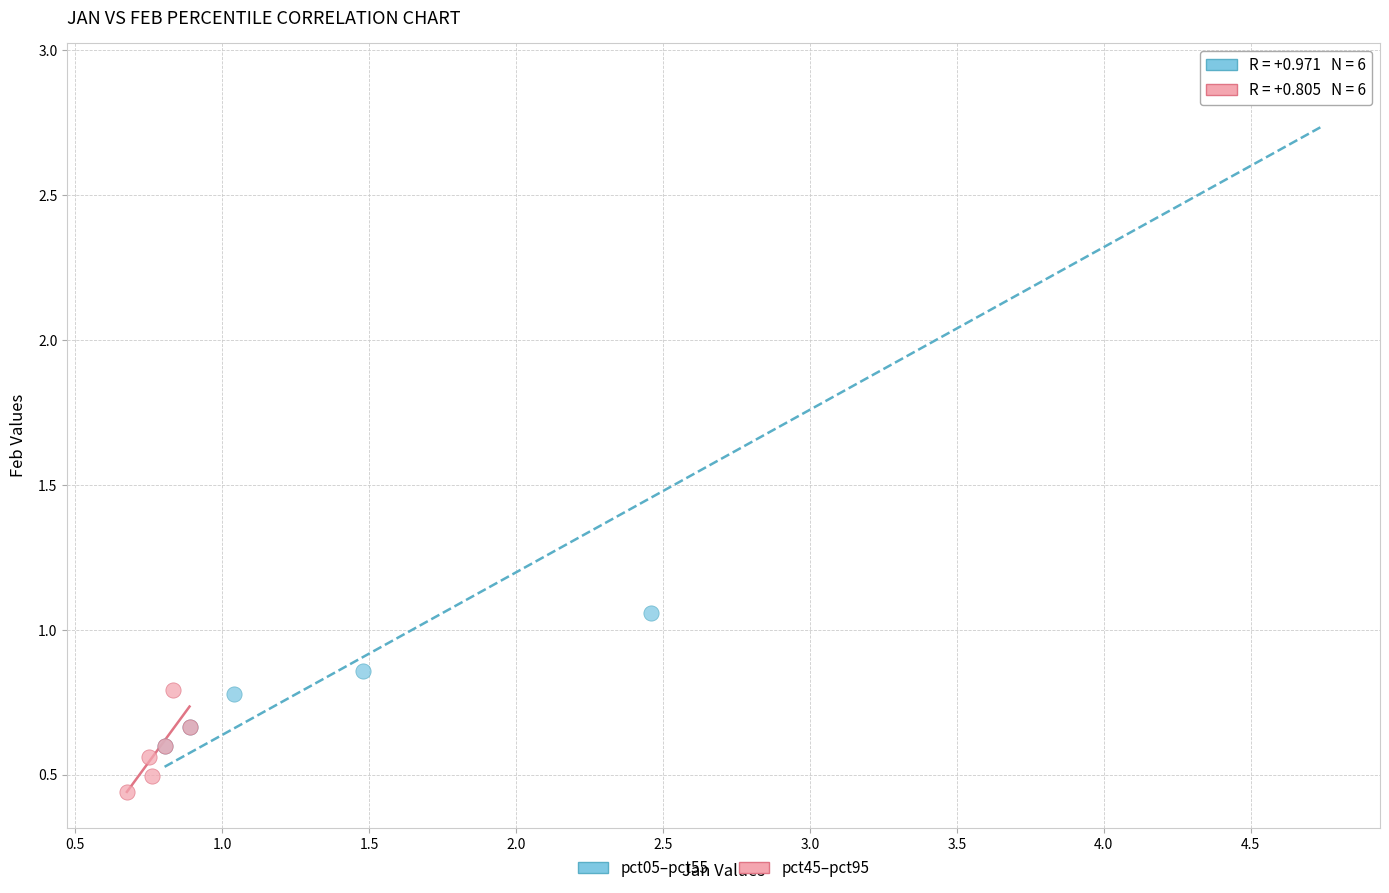

Which series has the largest Y range (max minus min)?

pct05–pct55